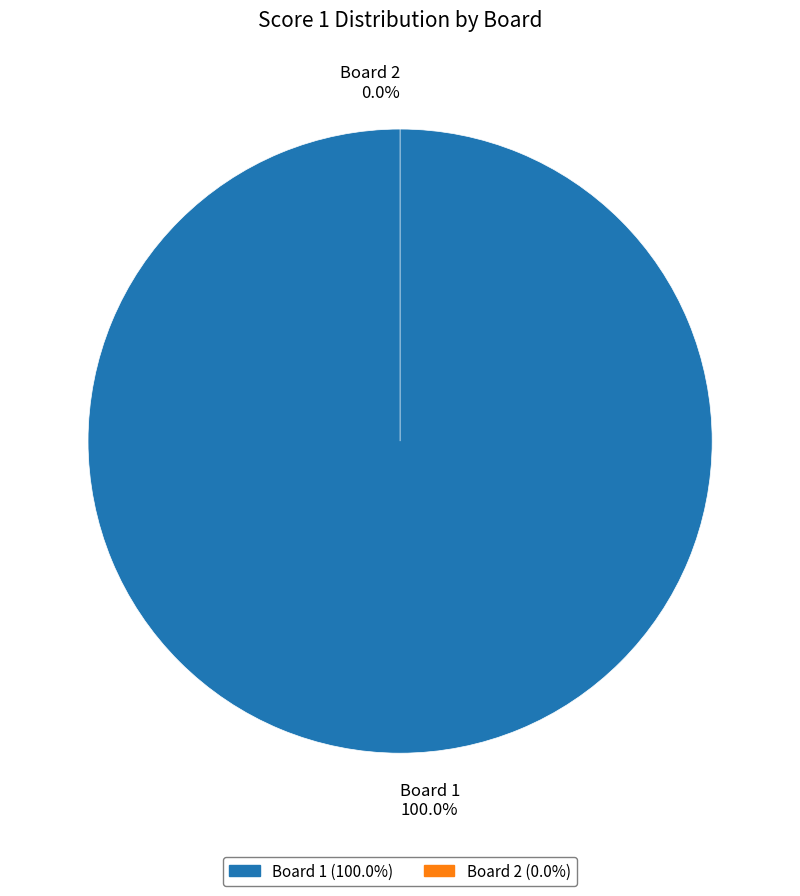

To the nearest percent, what is the difference between the Board 1 and Board 2 slice percentages?

100%